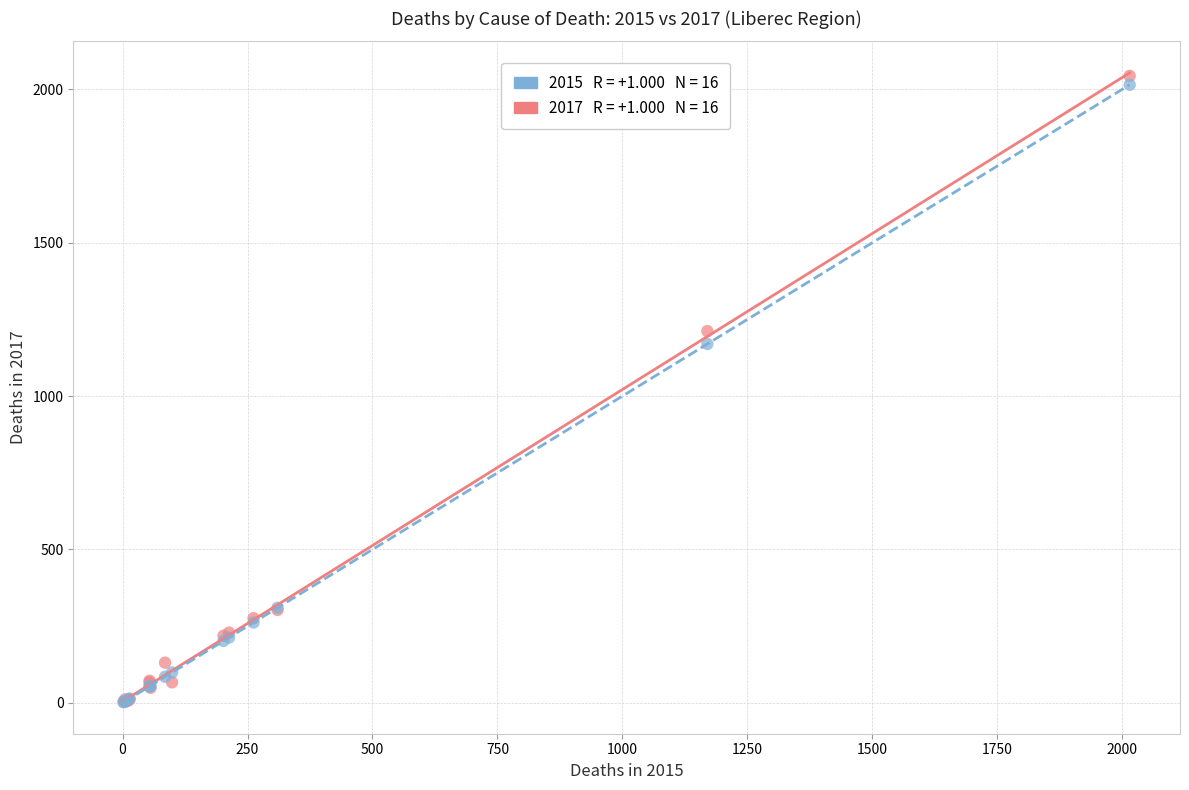

Across all series, what Y value is closest to 1023?

1170